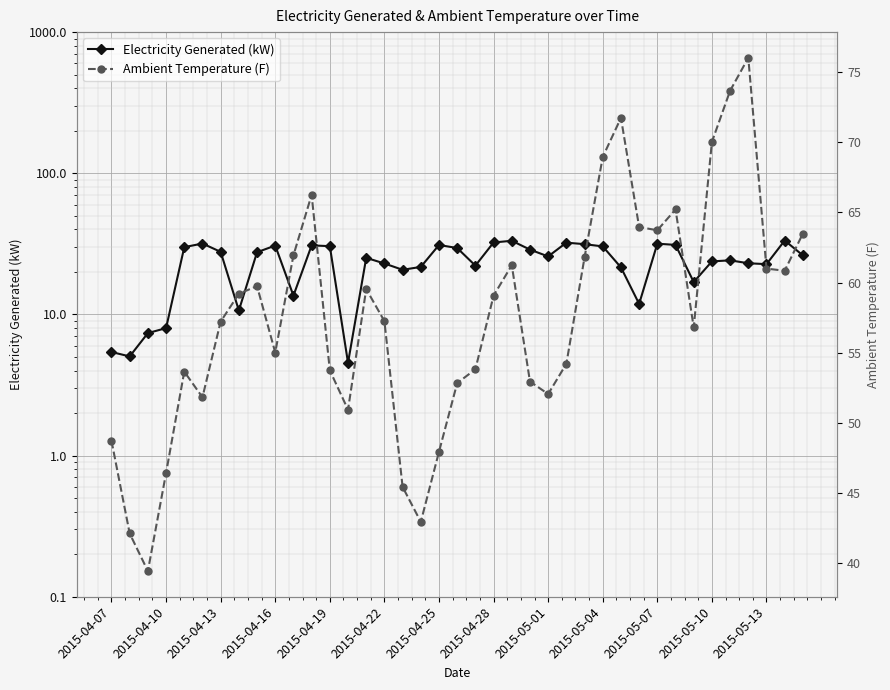

How many lines are shown in the chart?

2